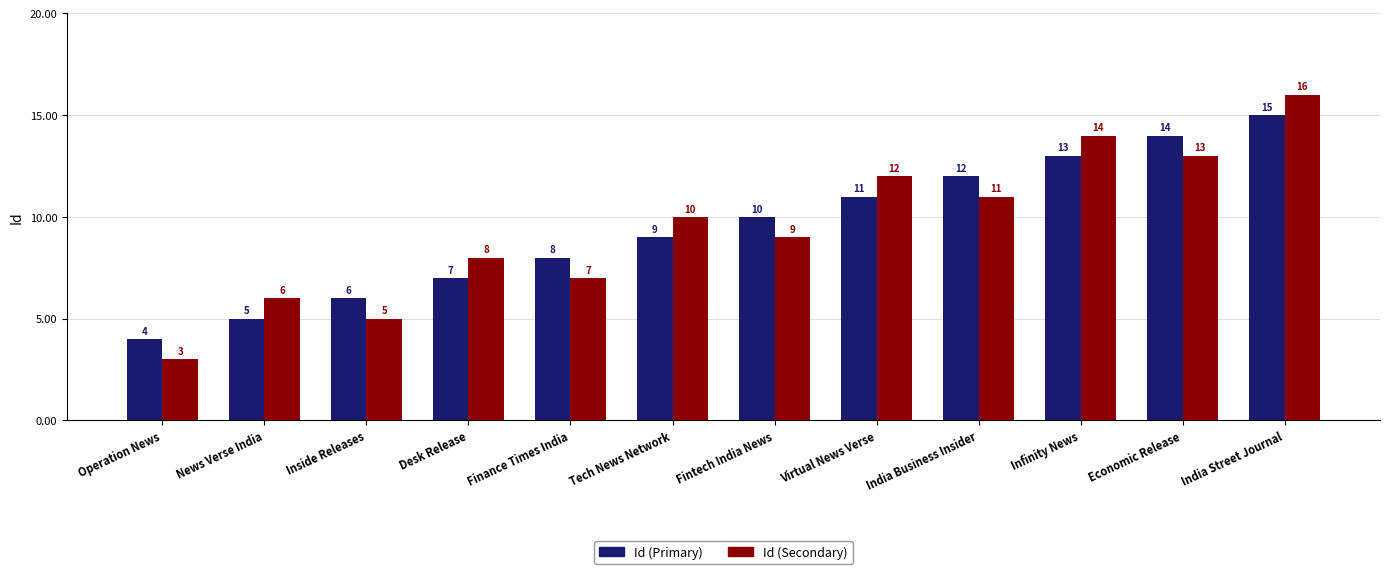

What is the average value of the Id (Primary) series?

10